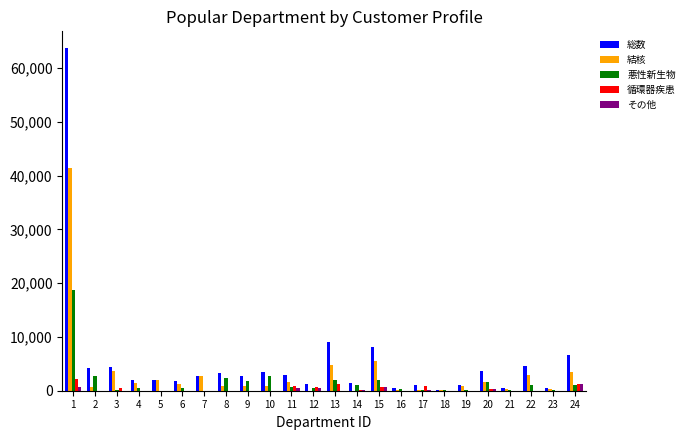

Are the bars grouped side by side (vs. stacked)?

Yes